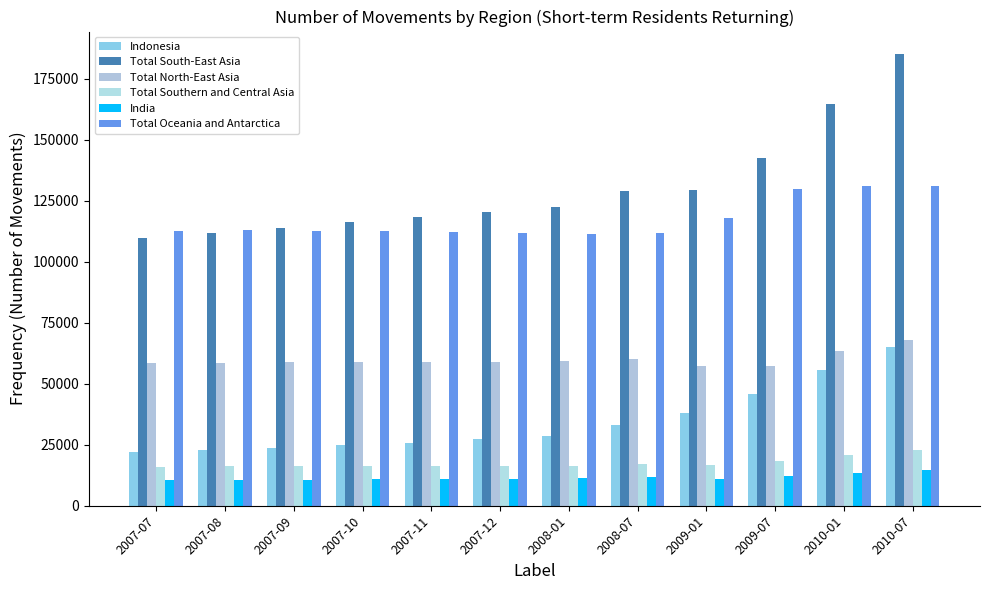

Reading right to left, extract all data points from this chart.

Indonesia: 65000	55800	45900	37800	33000	28400	27200	25900	24700	23700	22800	21900
Total South-East Asia: 185000	164500	142600	129200	129100	122400	120400	118300	116100	113800	111800	109800
Total North-East Asia: 68000	63500	57400	57200	60100	59400	59000	58800	58800	58700	58600	58600
Total Southern and Central Asia: 23000	20700	18500	16600	17000	16400	16400	16300	16200	16100	16100	15900
India: 14500	13300	12100	11100	11600	11200	11100	11000	10800	10700	10600	10500
Total Oceania and Antarctica: 131000	130800	129900	117900	111900	111300	111800	112200	112400	112600	112800	112700